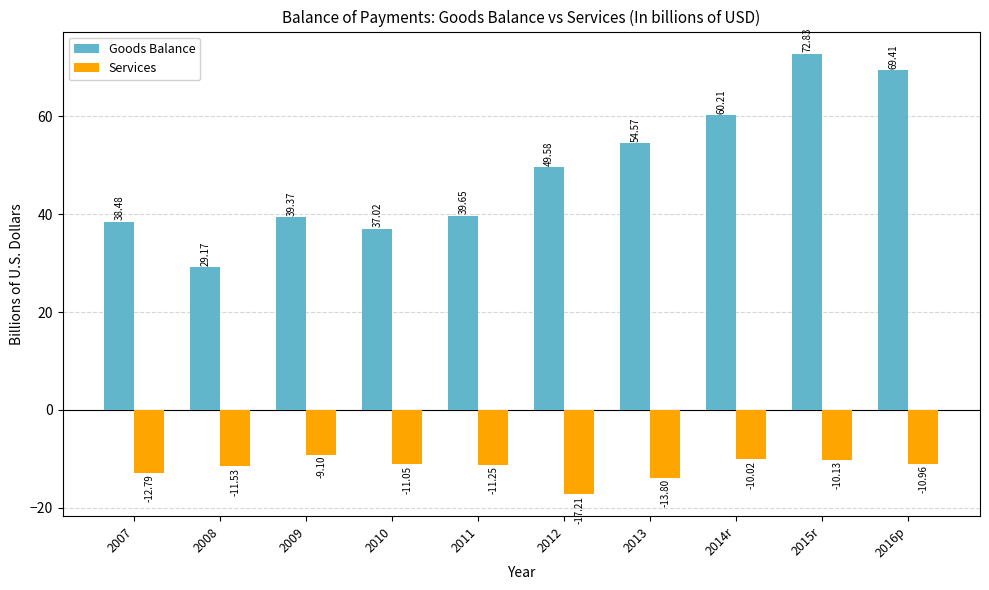

What is the difference between the maximum and second lowest values in the Goods Balance series?

35.8